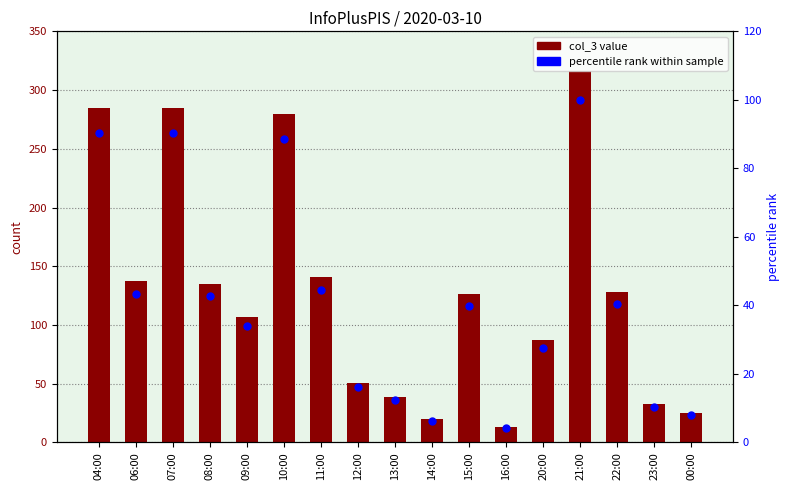

What is the total value across all series at 23:00?

43.4